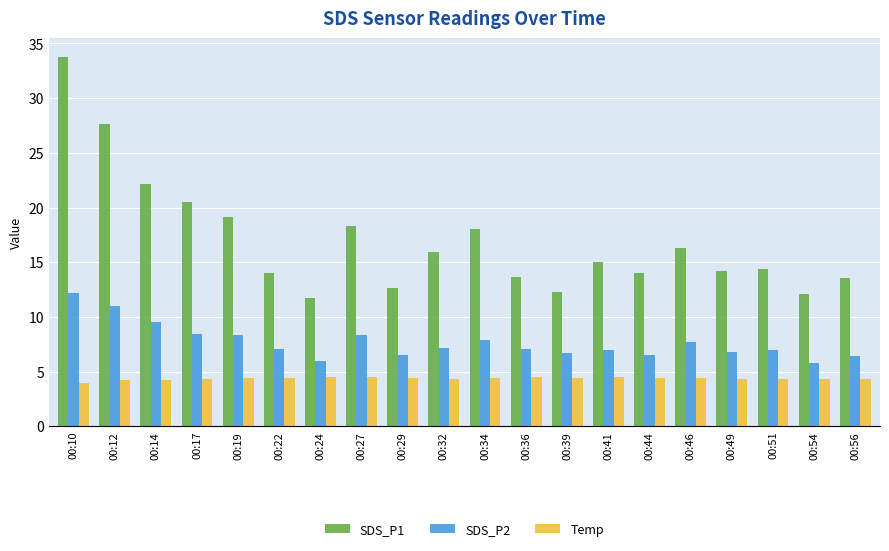

What is the average value of the SDS_P1 series?

17.0